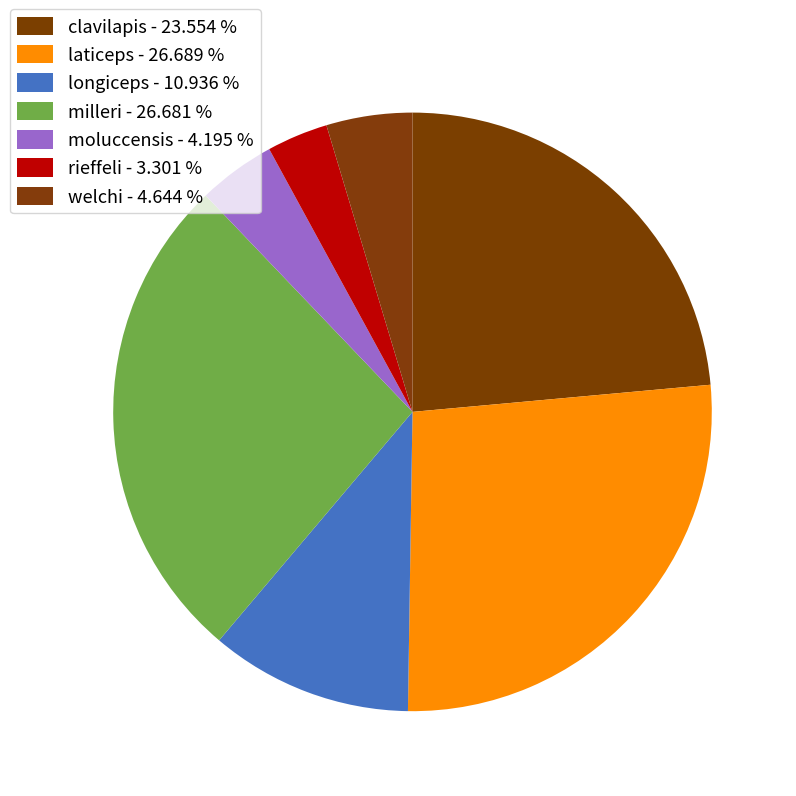

True or false: clavilapis accounts for 36% of the total.

False